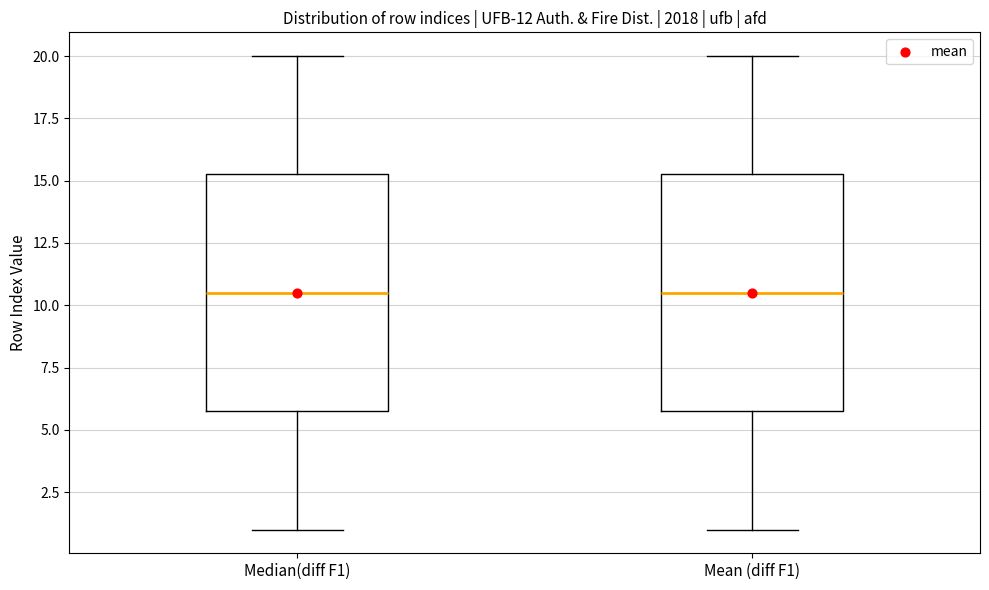

Where does the upper whisker of the box for Median(diff F1) end on the y-axis? The values are not printed on the chart, so give them approximately, as read against the axis.

20.0